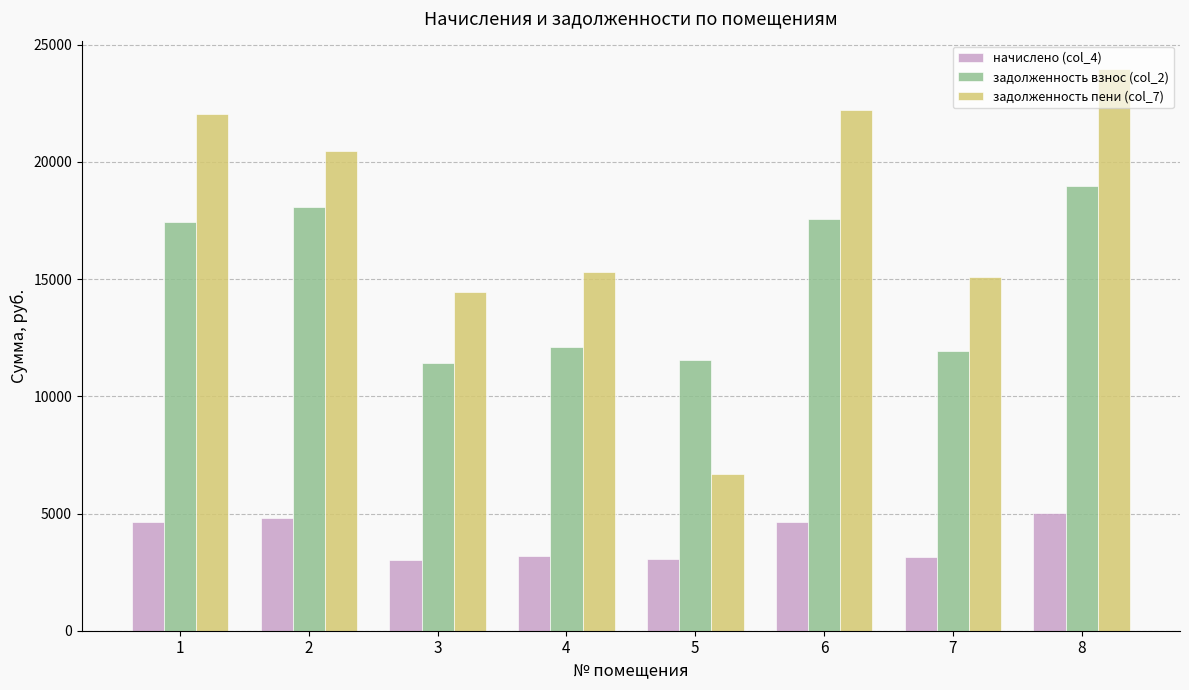

Is it true that задолженность взнос (col_2) equals 18951.8 at 8?

True